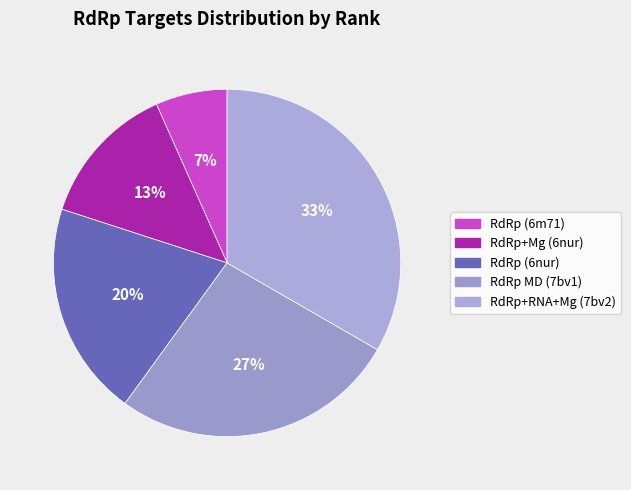

Does RdRp (6nur) represent more than half of the total?

No